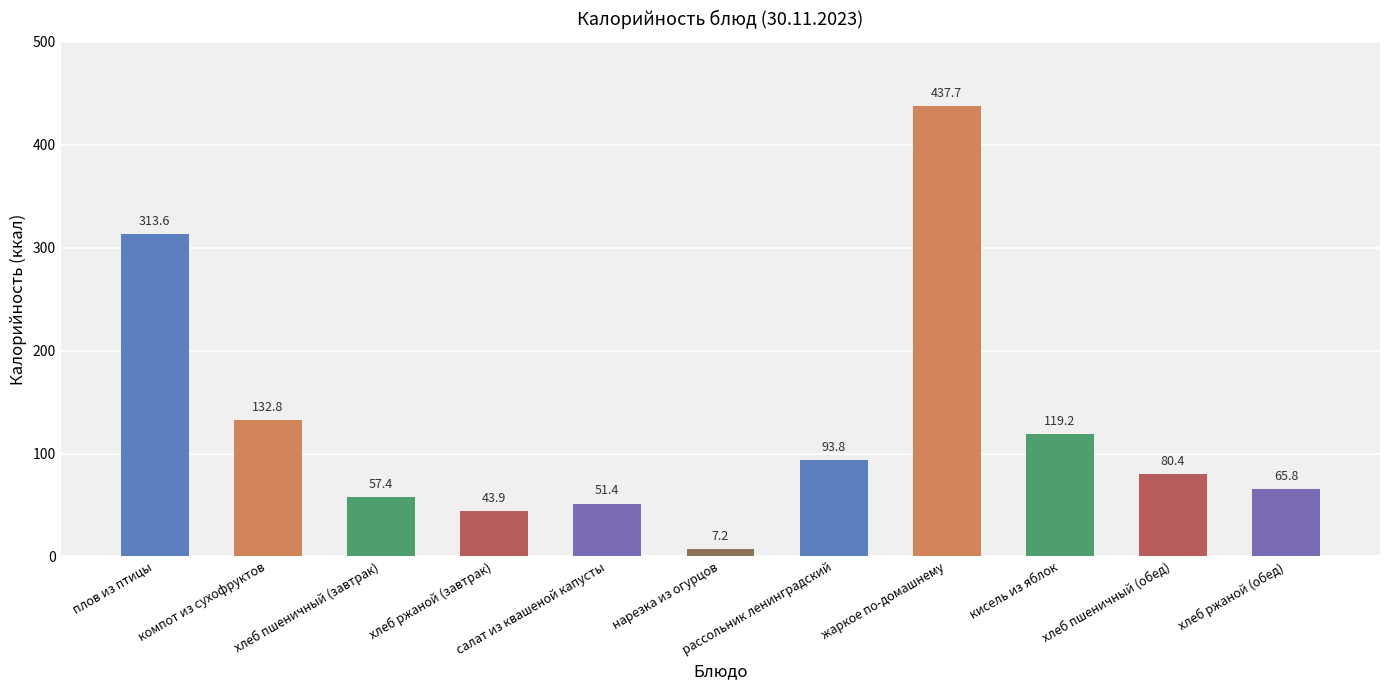

Are the bars horizontal?

No